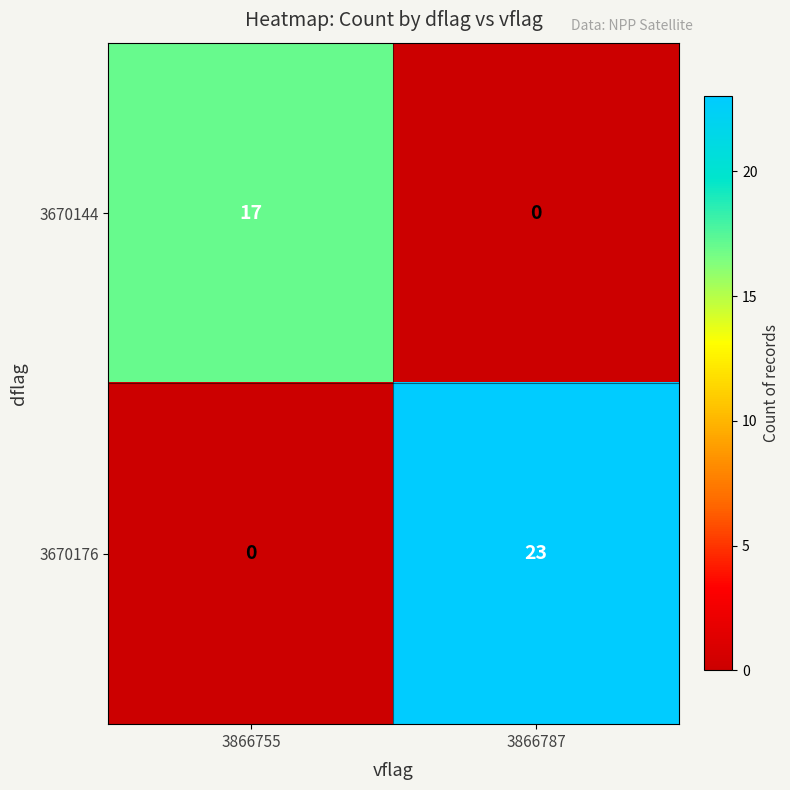

What is the highest value of the 3670144 series?

17